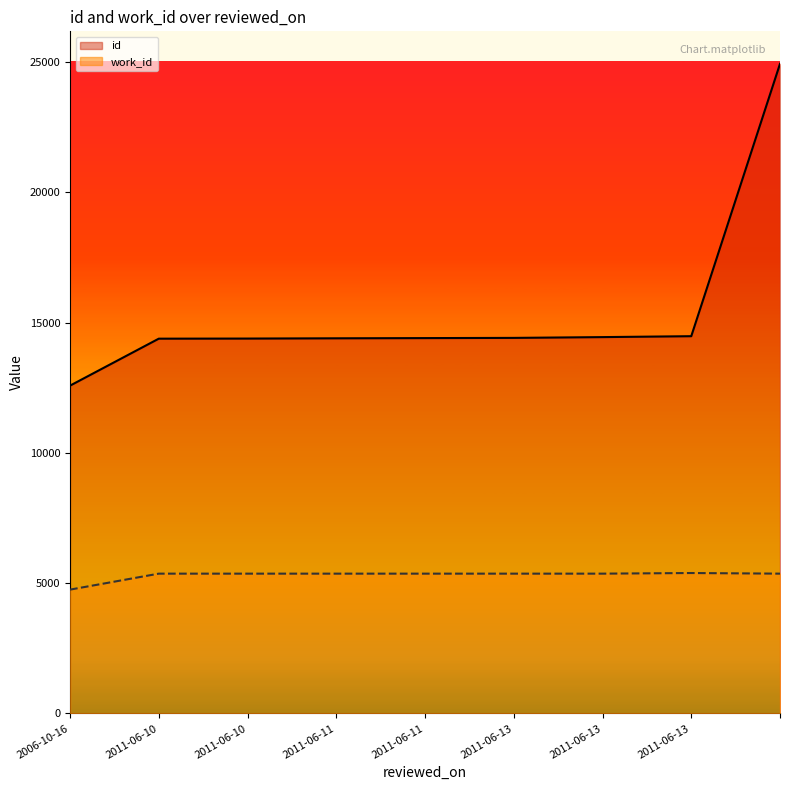

Does the chart display data point markers on the line(s)?

No